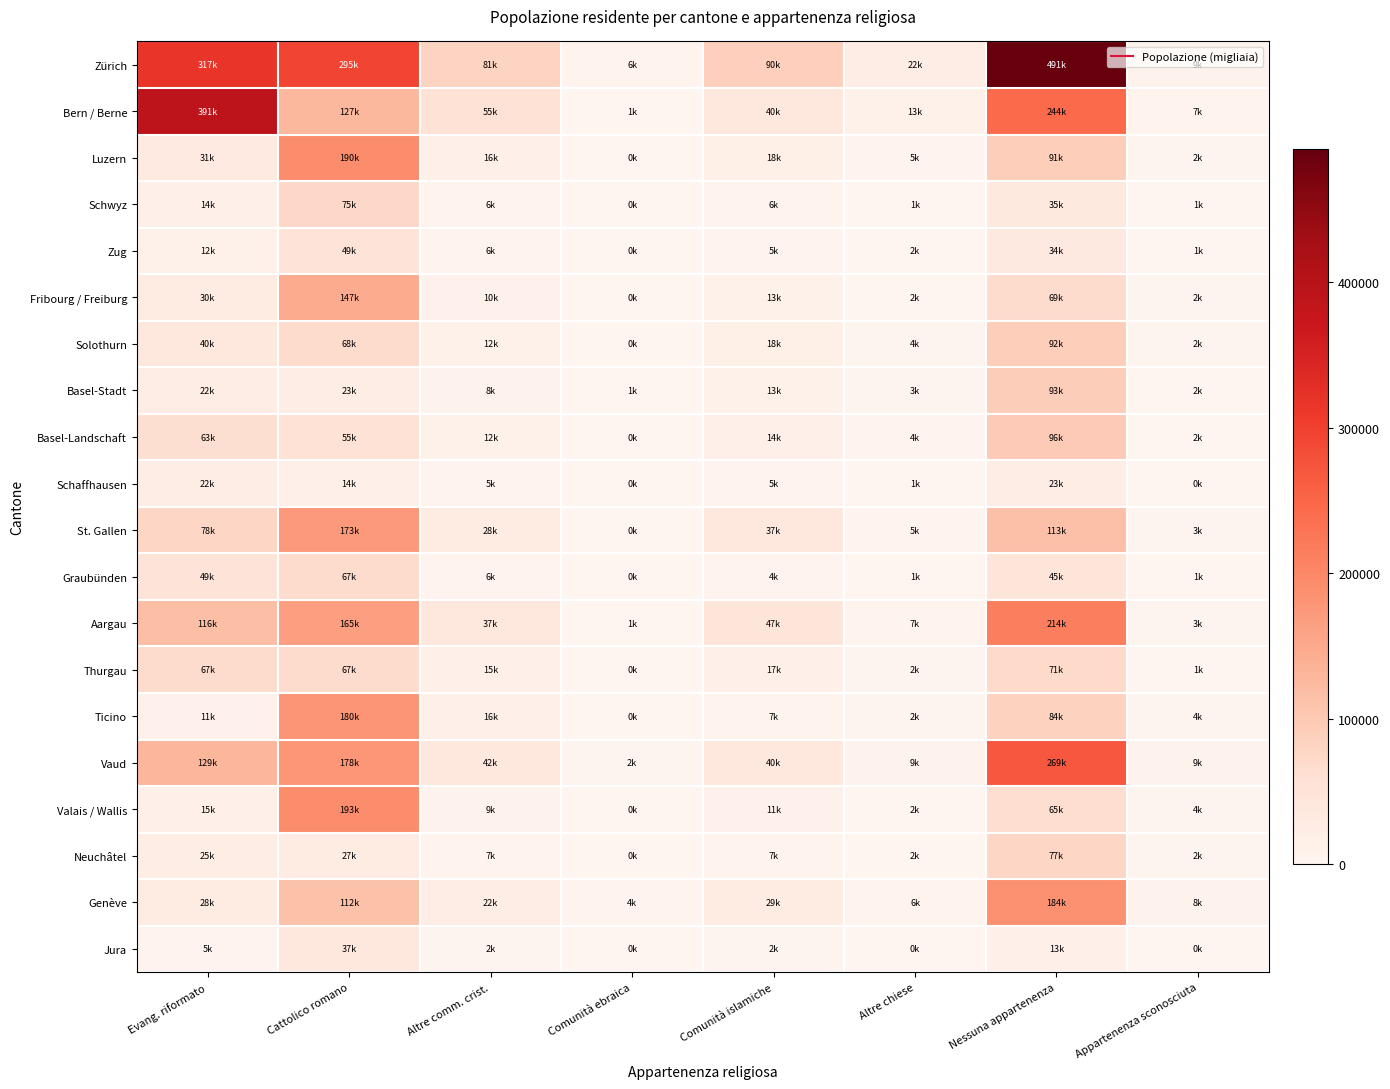

What is the spread (max minus min) of values at Comunità islamiche?

87585.7